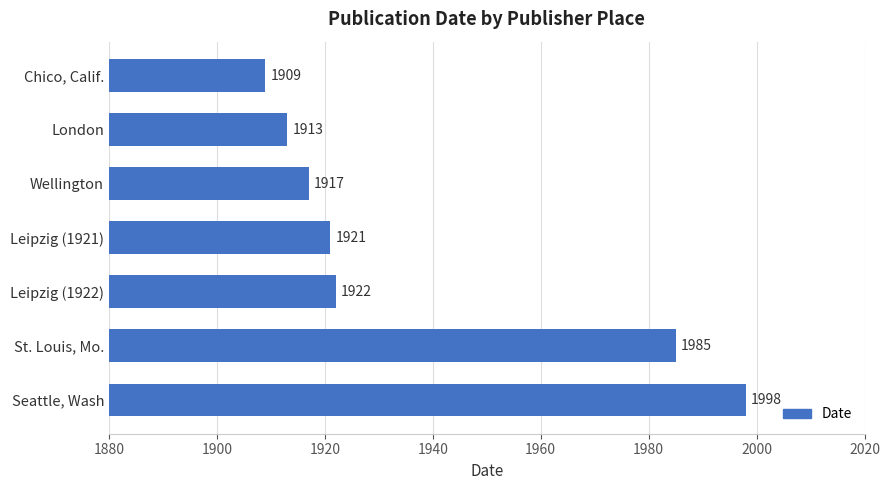

What is the difference between the second highest and second lowest values?

72